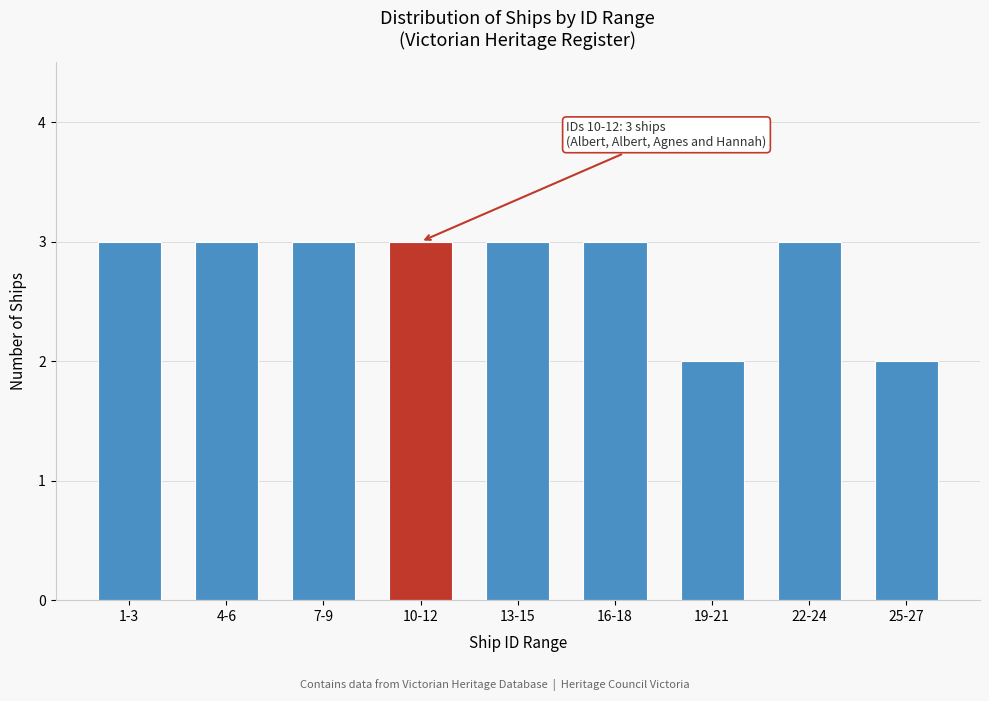

Reading left to right, extract all data points from this chart.

1-3=3	4-6=3	7-9=3	10-12=3	13-15=3	16-18=3	19-21=2	22-24=3	25-27=2